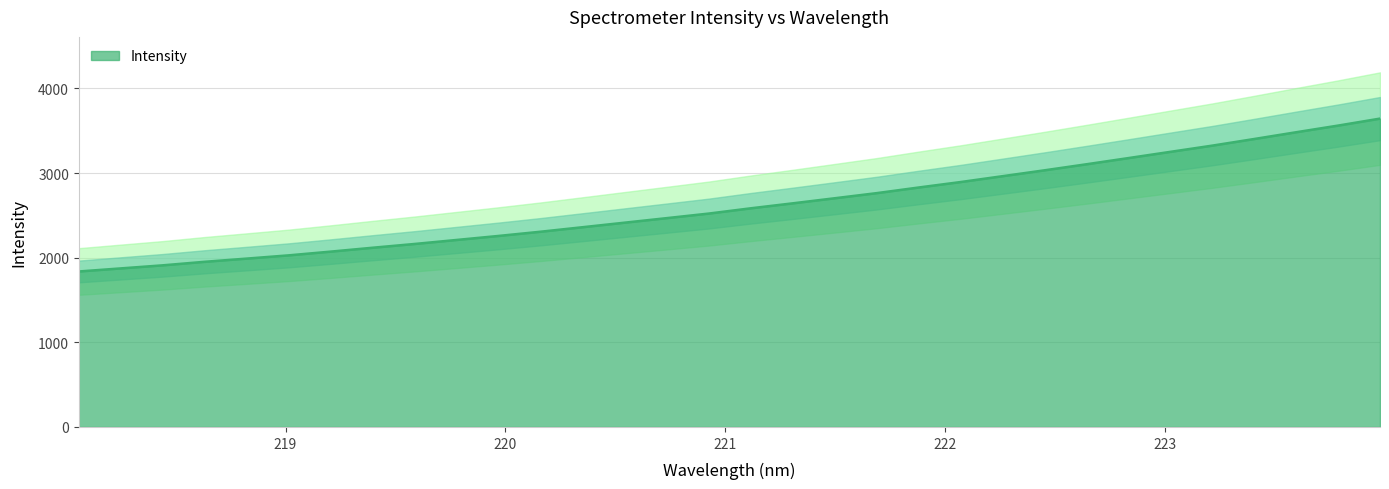

How many data points are above 2583?

16